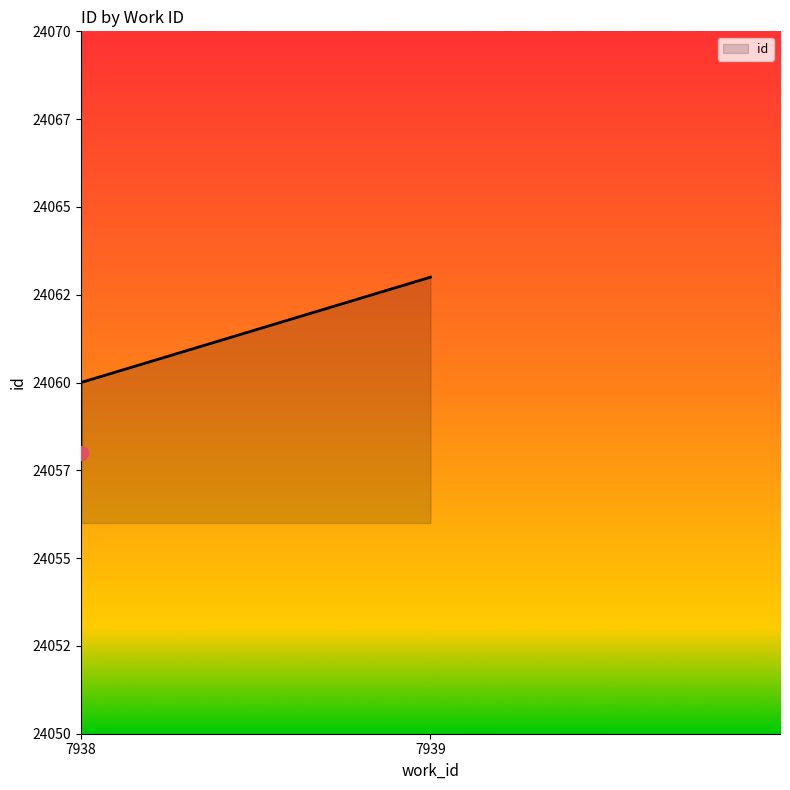

Where is the data nearest to the value 24060?

7938